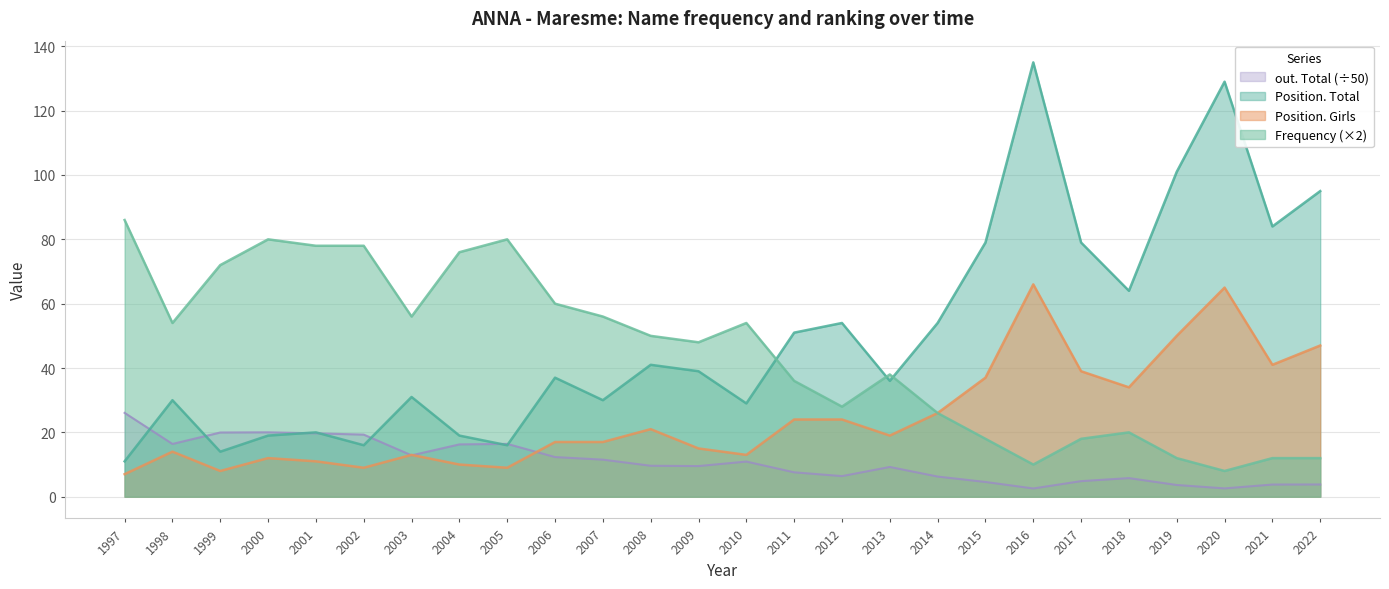

Is the value of Position. Girls at 2001 greater than the value of out. Total at 2014?

Yes